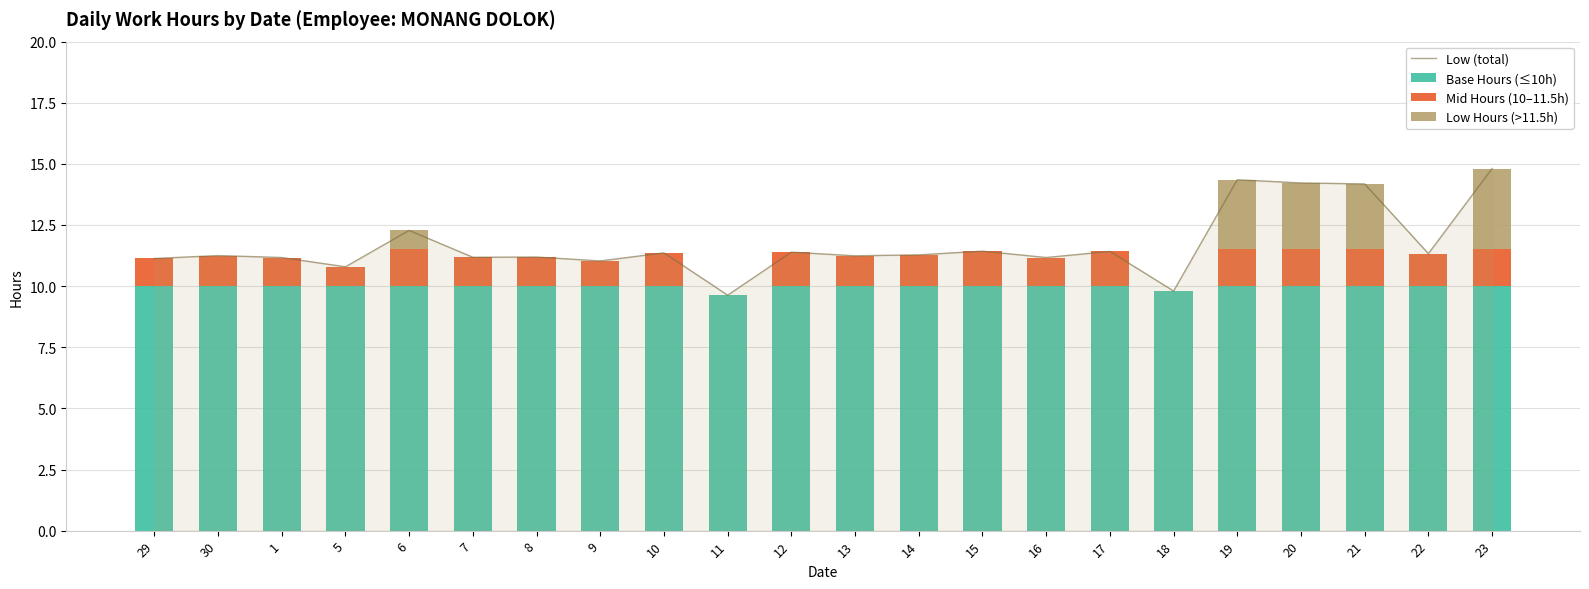

Between 17 and 20, which series saw the biggest shift?

Low (total)